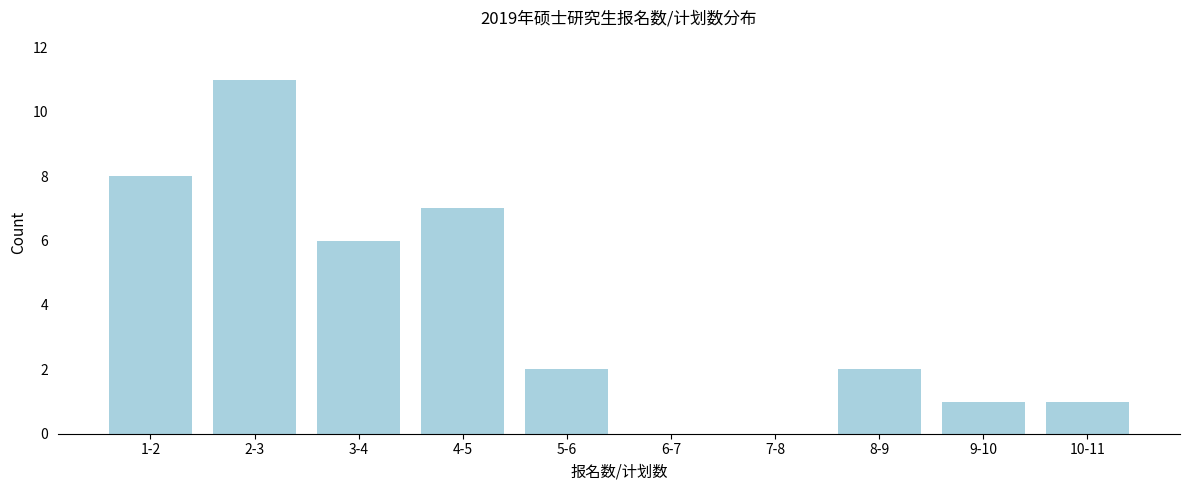

Reading right to left, what are all the values shown in this chart?

10-11=1	9-10=1	8-9=2	7-8=0	6-7=0	5-6=2	4-5=7	3-4=6	2-3=11	1-2=8